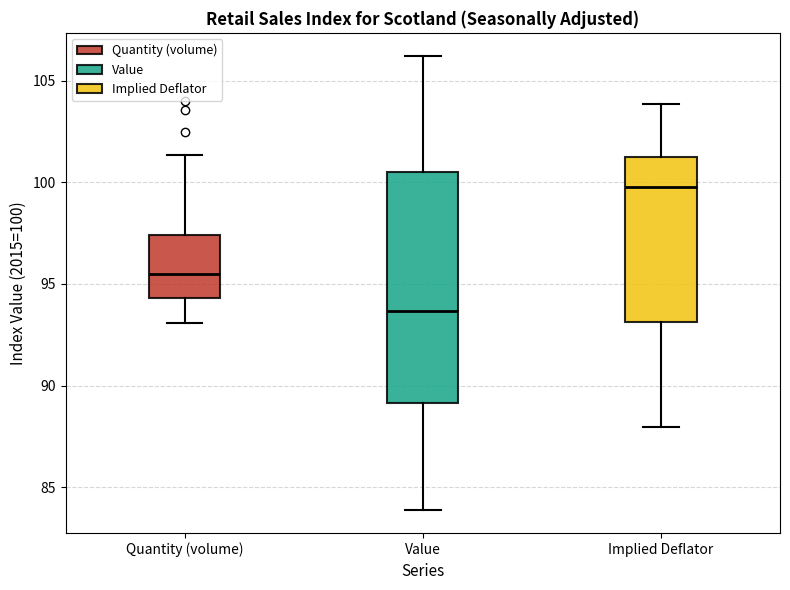

Reading left to right, read every box against the y-axis: the position of its median line, the range the box covers, and the ends of its whiskers. The values are not printed on the chart, so give them approximately, as read against the axis.

Quantity (volume): median 95.5, box 94.5 to 97.5, whiskers 93.0 to 101.5
Value: median 93.5, box 89.0 to 100.5, whiskers 84.0 to 106.0
Implied Deflator: median 100.0, box 93.0 to 101.0, whiskers 88.0 to 104.0